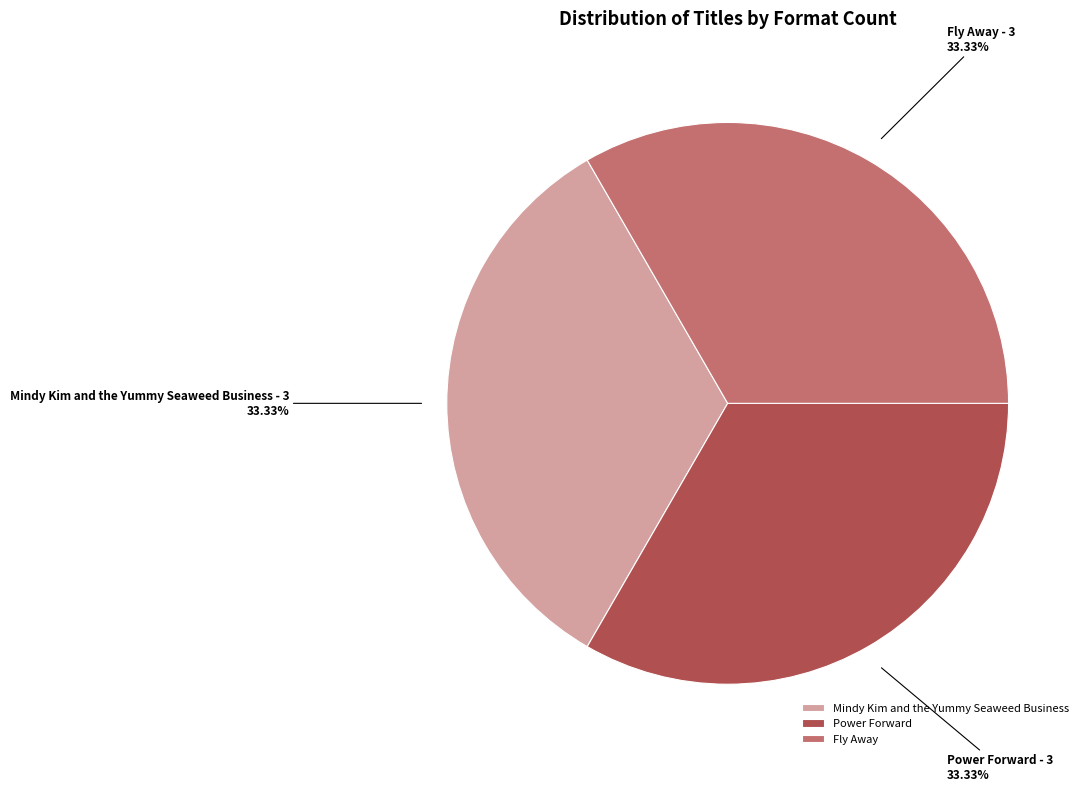

How many segments does this pie chart have?

3